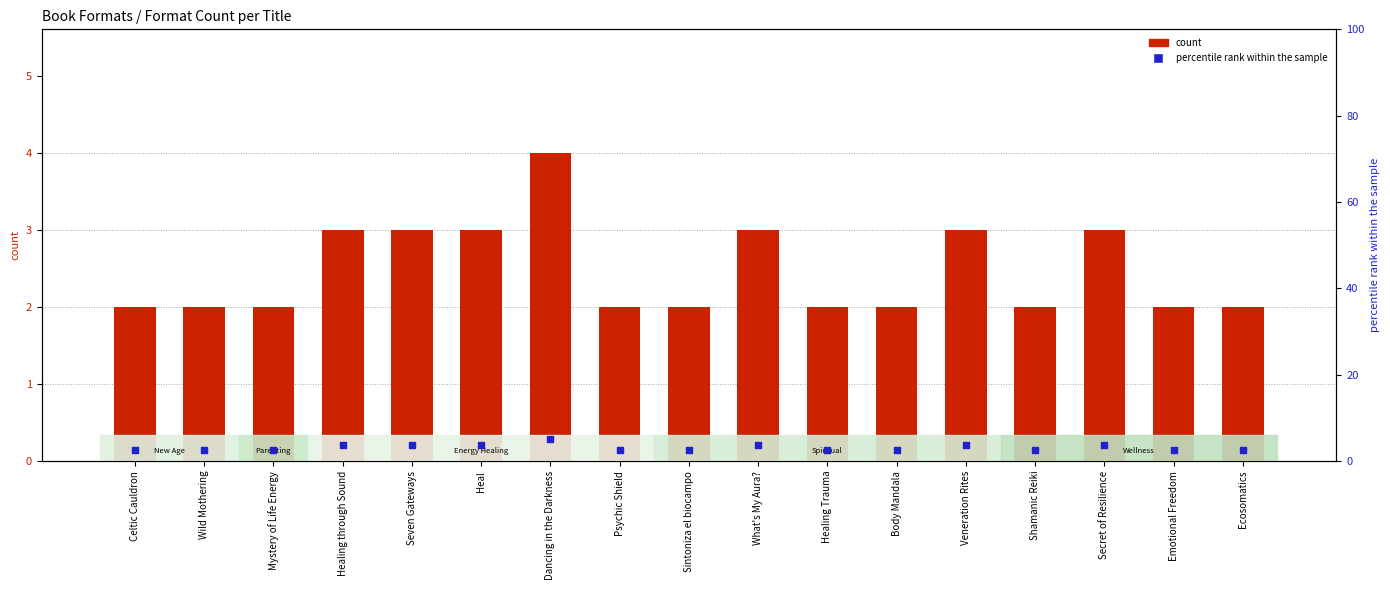

Which series contains the lowest Y value?

count